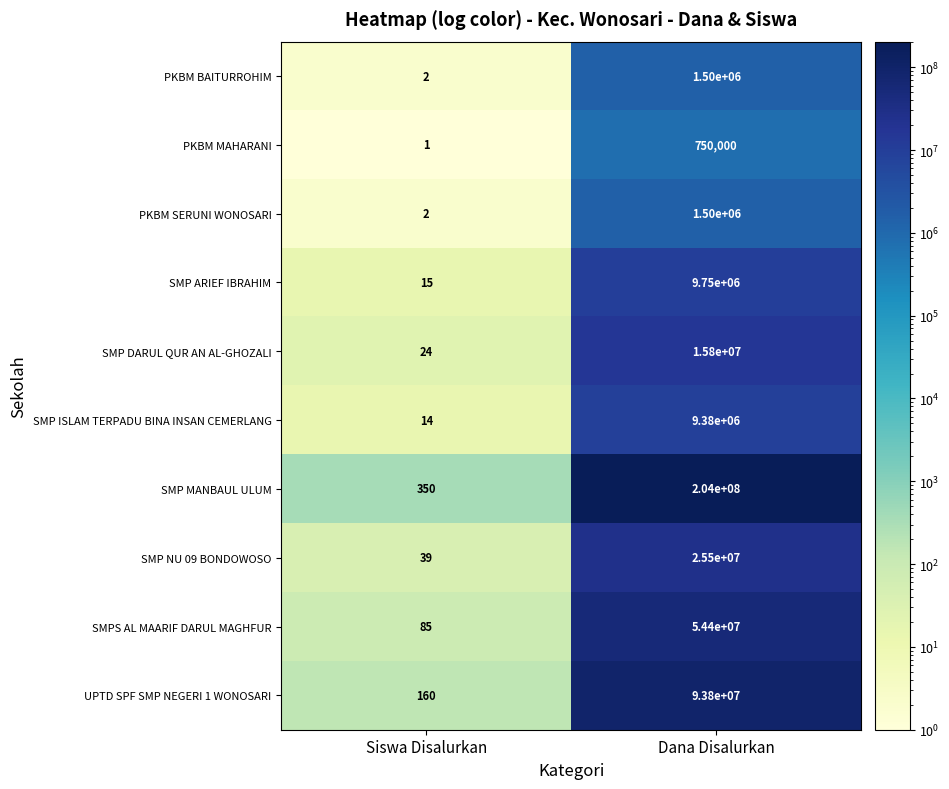

What value does the SMPS AL MAARIF DARUL MAGHFUR series have at Siswa Disalurkan, to the nearest 50?

100